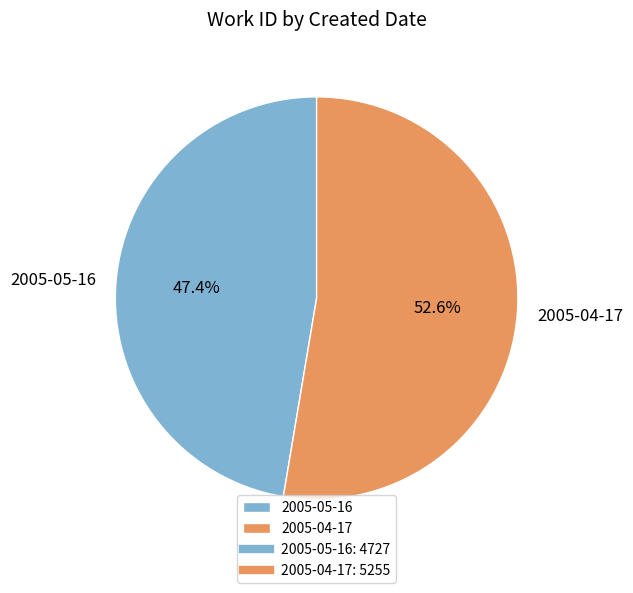

What percentage is the 2005-04-17 slice, to the nearest percent?

53%